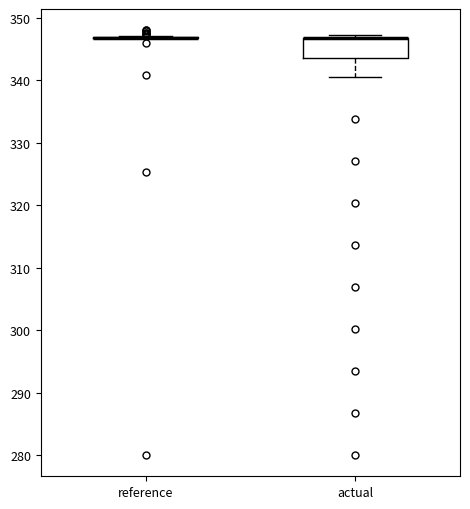

Which box is the tallest, from its lower edge to its upper edge?

actual